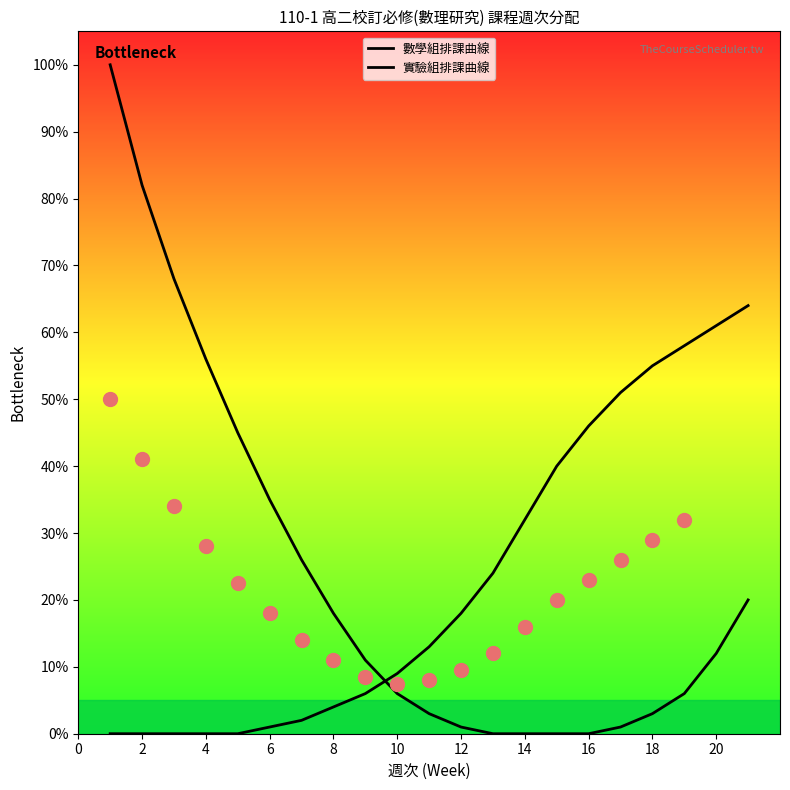

List the series in order of their overall mean, lowest first.

實驗組排課曲線, 數學組排課曲線